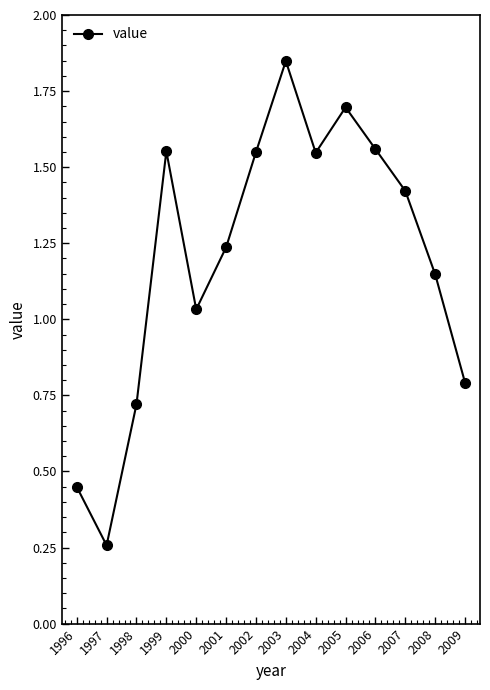

Where is the first local minimum?

1997